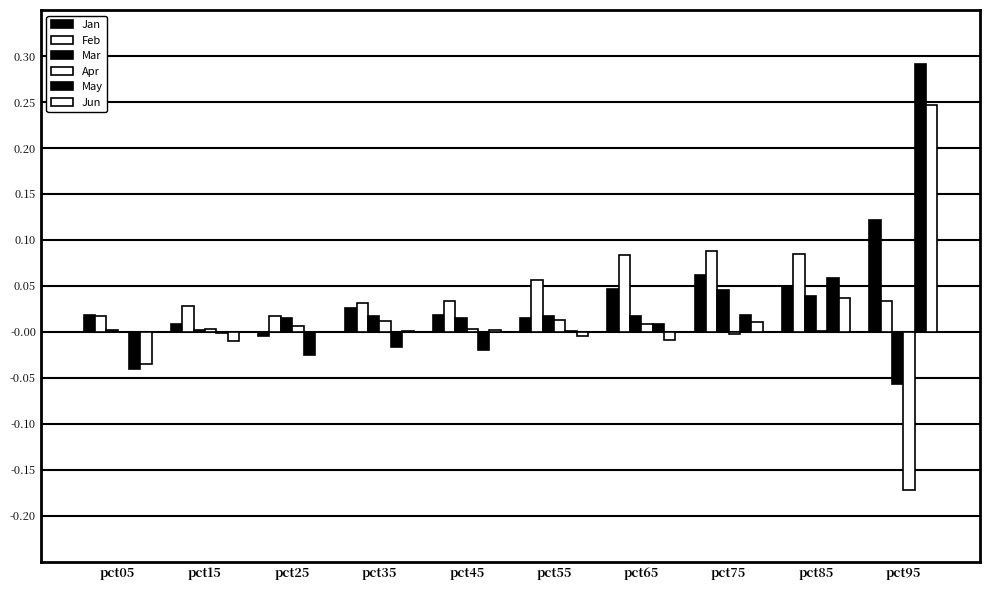

How many distinct data groups are displayed?

6